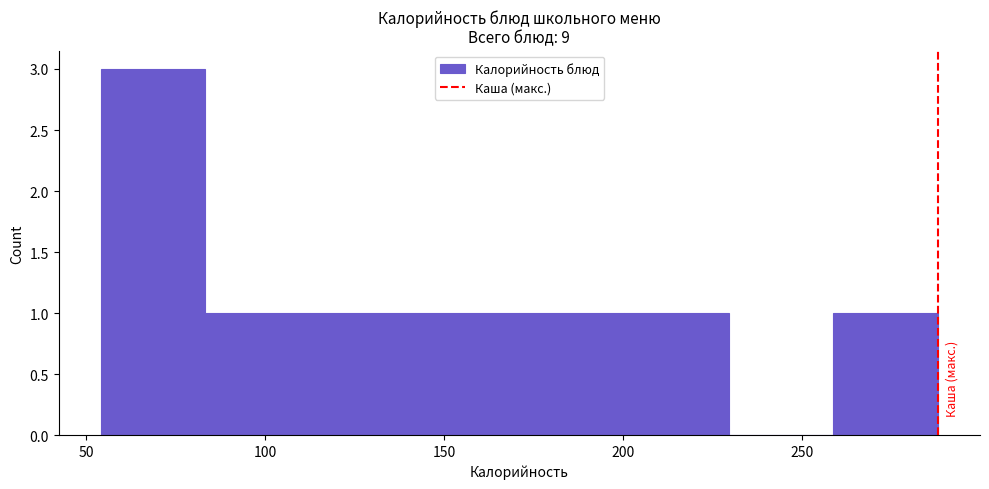

Reading left to right, list every bar in this chart as the range it spans on the x-axis followed by its height. Neither the bar edges nor the heights are printed on the chart, so give them approximately, as read against the axes.

55 to 85: 3
85 to 115: 1
115 to 140: 1
140 to 170: 1
170 to 200: 1
200 to 230: 1
230 to 260: 0
260 to 290: 1